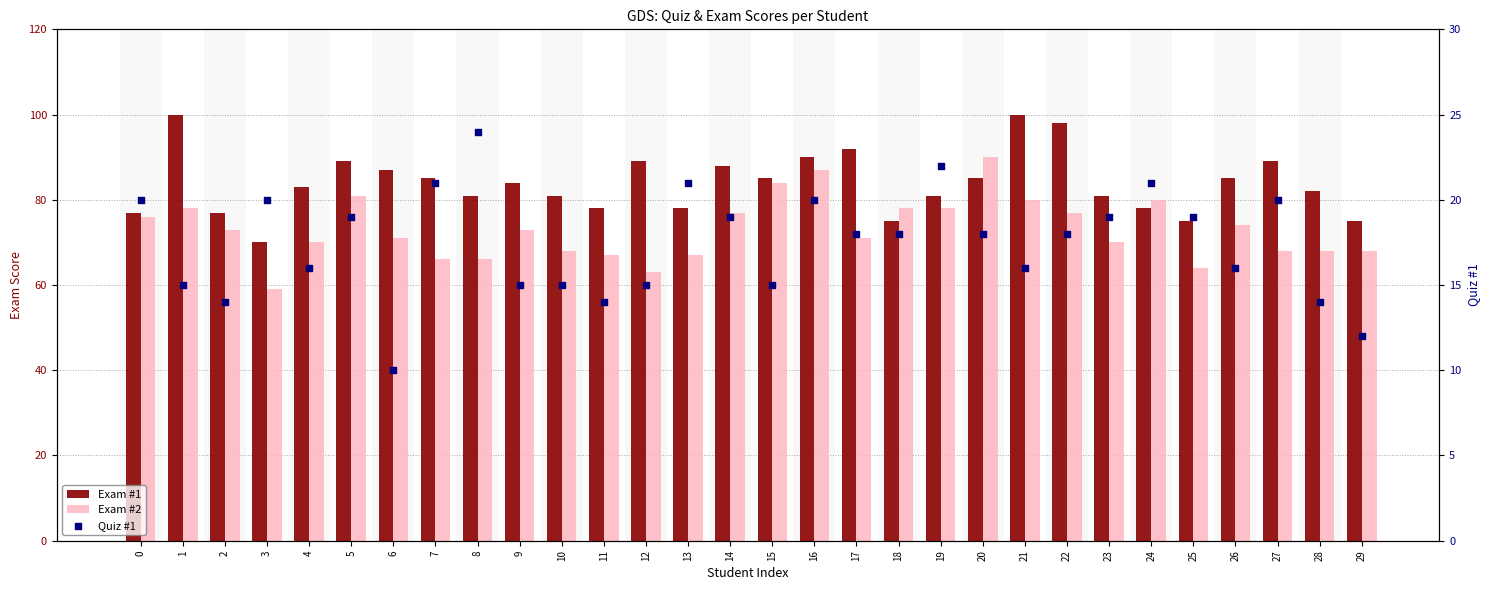

Which series reaches the maximum Y coordinate?

Exam #1